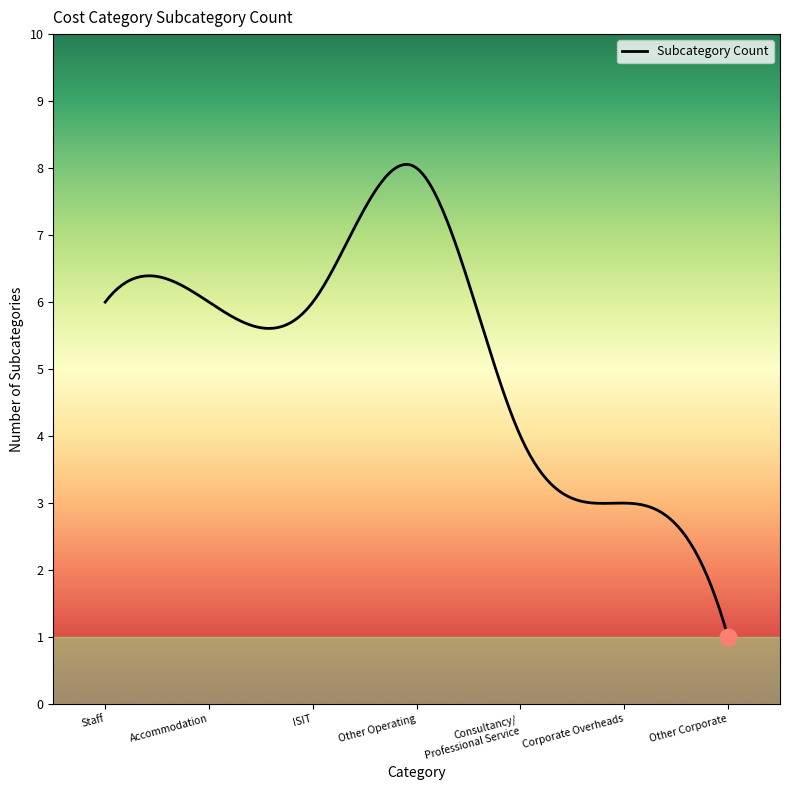

What is the difference between the maximum and minimum values?

7.1